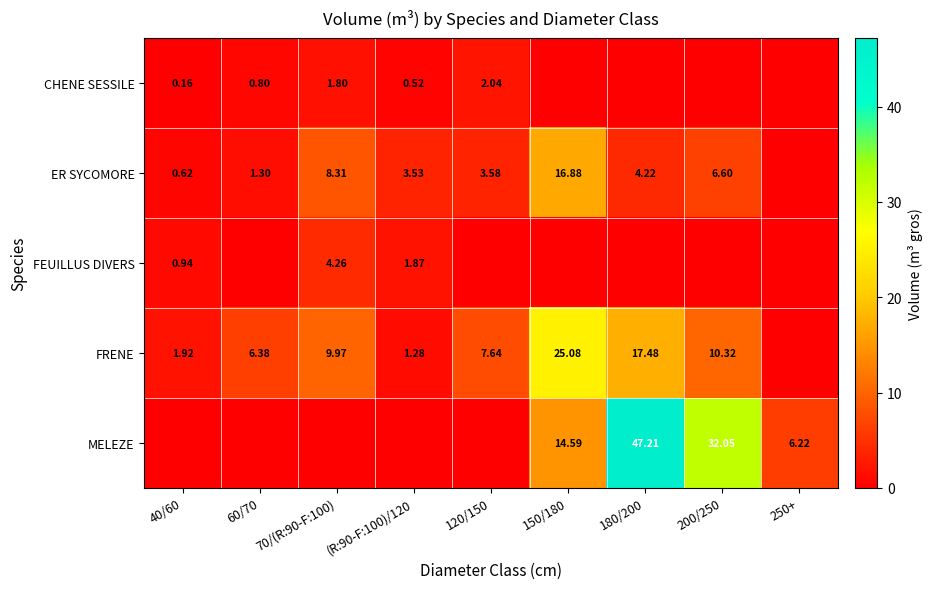

Is the value of ER SYCOMORE at (R:90-F:100)/120 greater than the value of FRENE at 70/(R:90-F:100)?

No